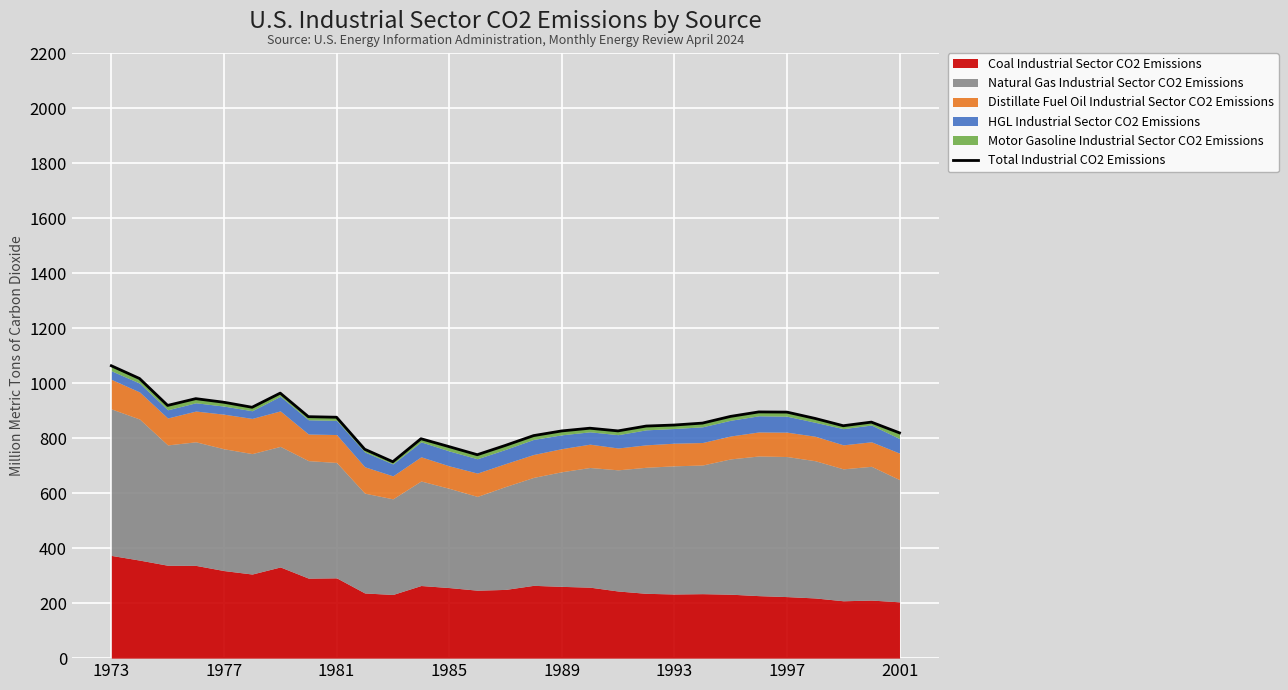

Reading left to right, list all the values displayed in this chart.

1063.0	1016.7	918.8	943.4	930.2	912.0	963.5	877.8	875.8	759.5	714.0	797.7	768.9	739.6	773.4	809.0	826.0	835.9	826.1	843.8	847.5	854.5	878.9	895.1	894.4	871.5	844.9	858.1	819.0